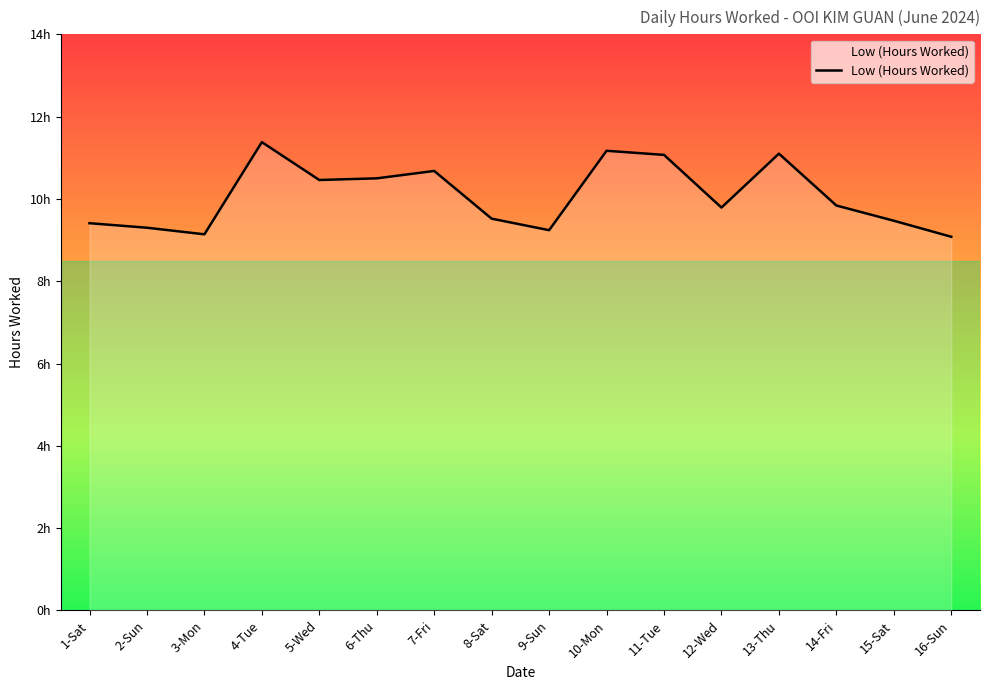

What position from the right is 8-Sat?

9